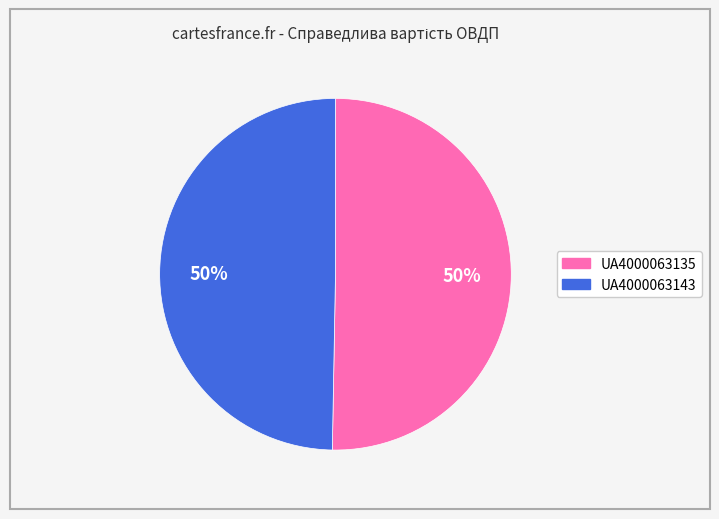

Is the sum of UA4000063143 and UA4000063135 greater than half?

Yes